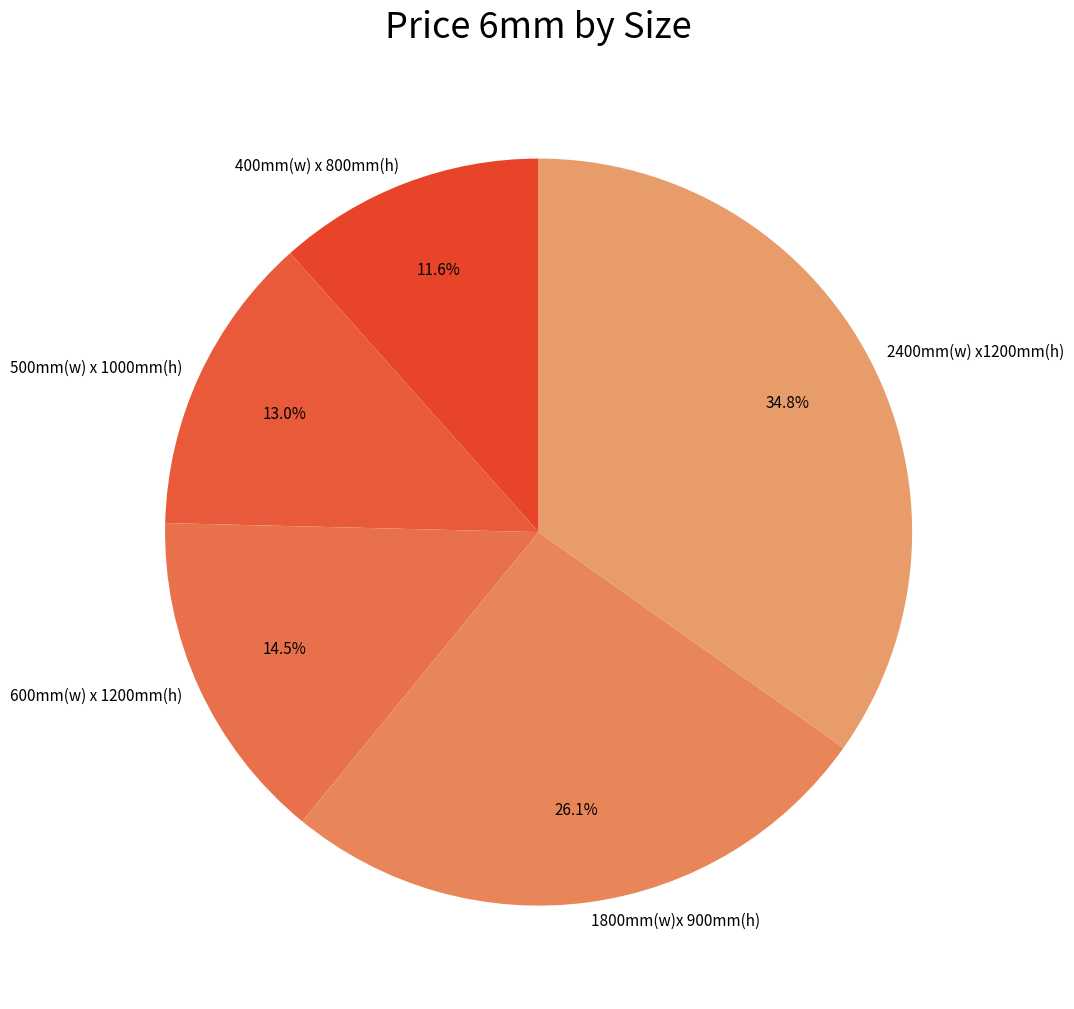

Which has a higher value, 2400mm(w) x1200mm(h) or 400mm(w) x 800mm(h)?

2400mm(w) x1200mm(h)